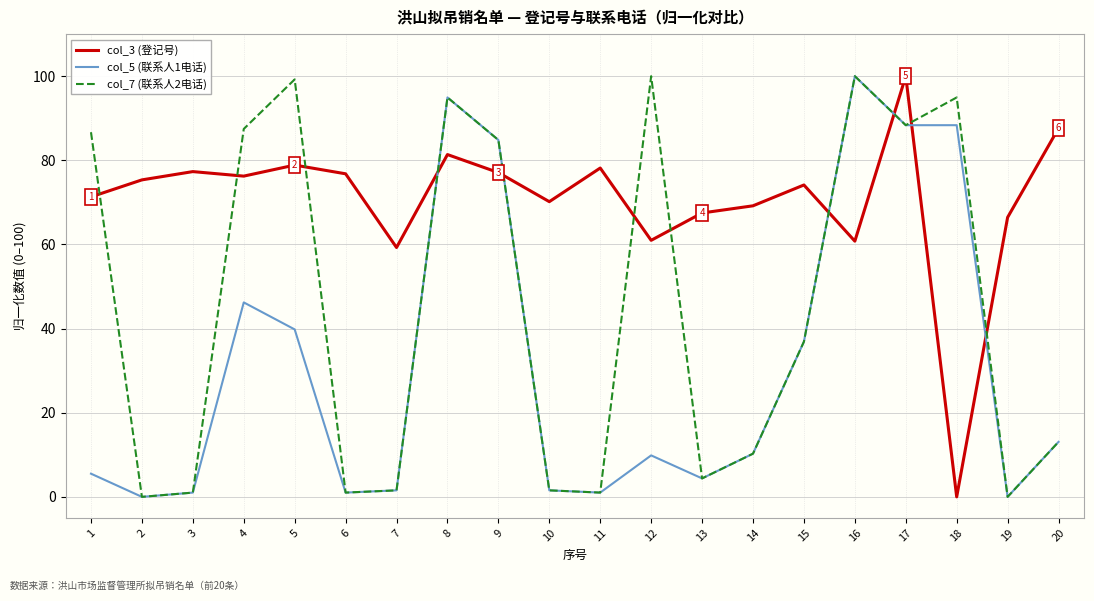

List the series in order of their overall mean, lowest first.

col_5 (联系人1电话), col_7 (联系人2电话), col_3 (登记号)